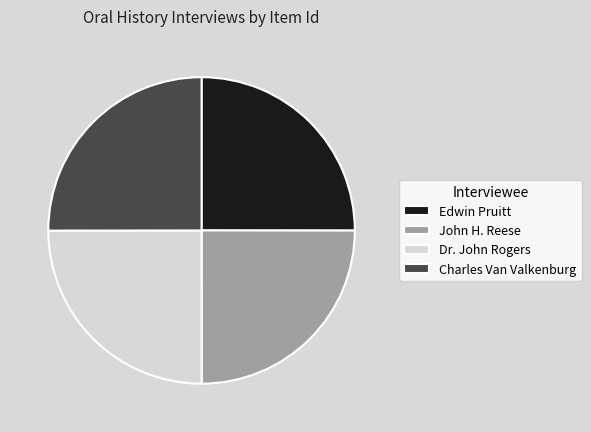

Does any single category account for the majority?

No